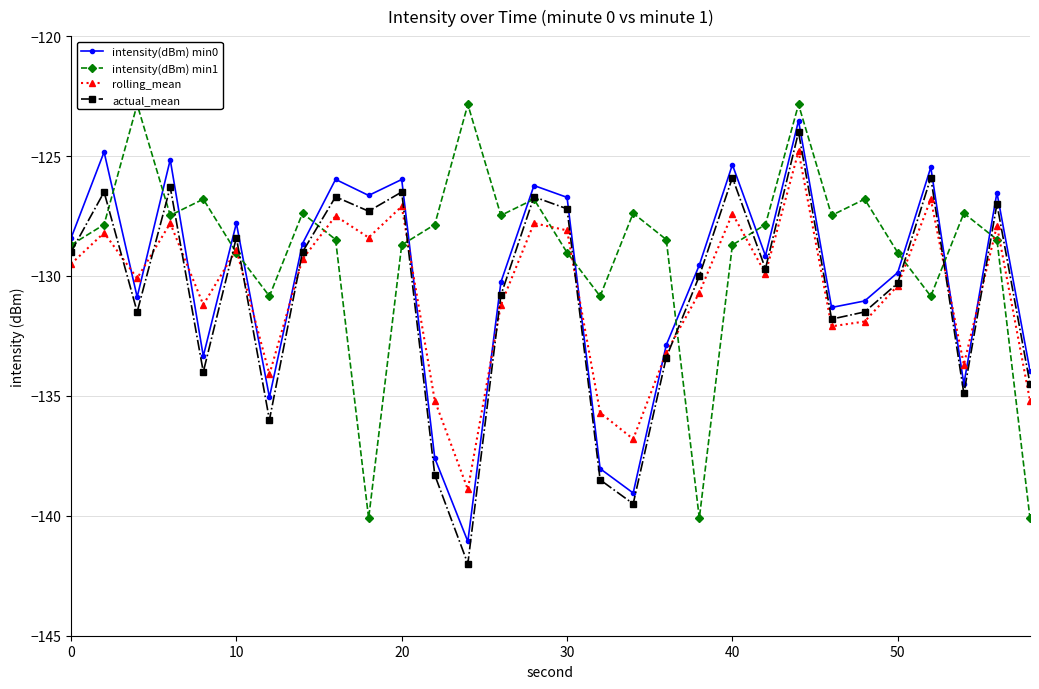

What is the lowest value of the actual_mean series?

-142.0